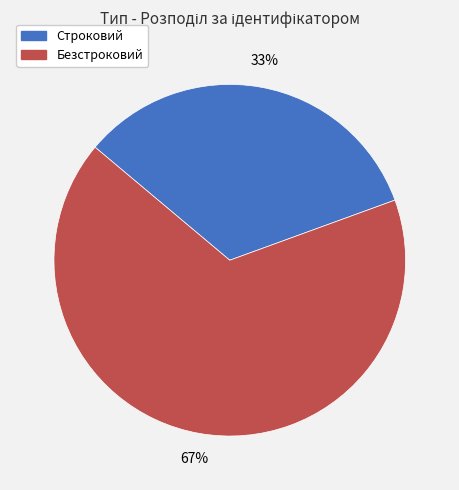

Count the number of slices in the pie.

2